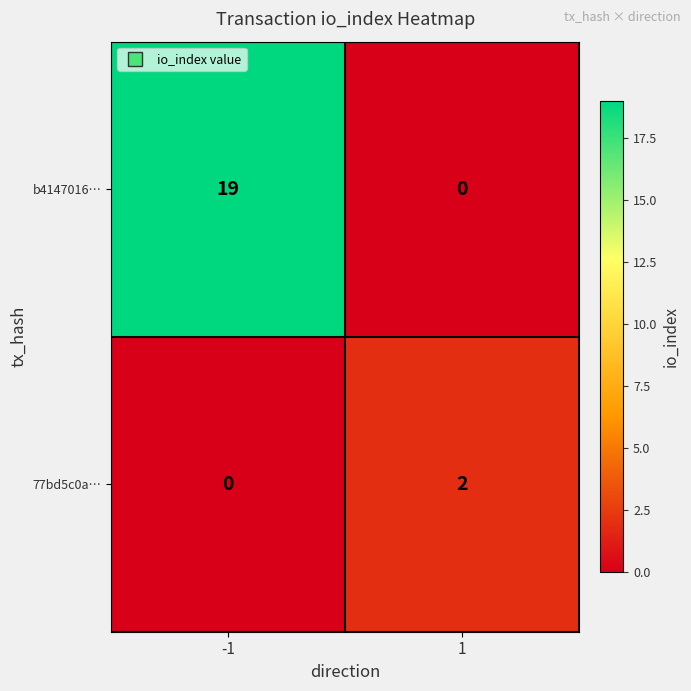

What is the maximum value for b4147016…?

19